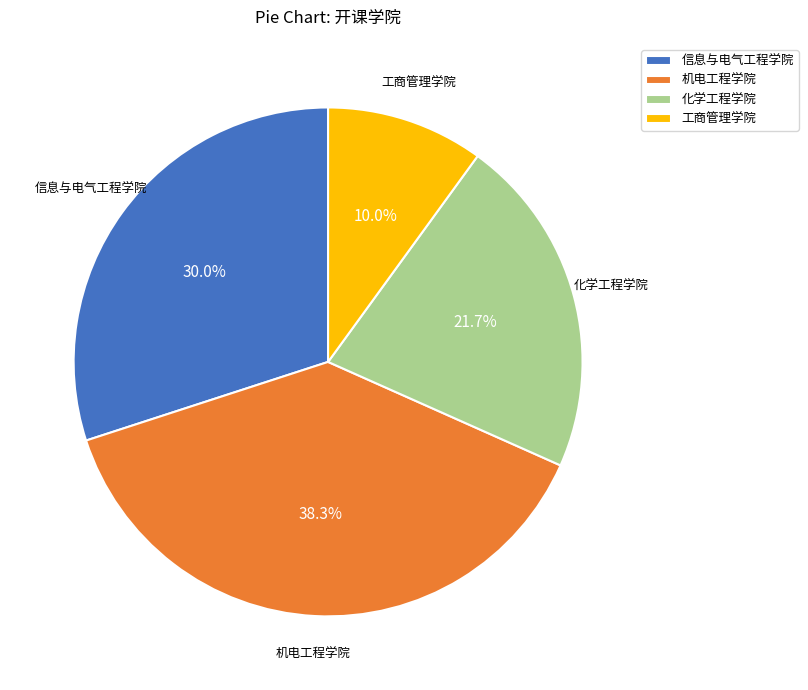

Which category has the biggest portion of the pie?

机电工程学院